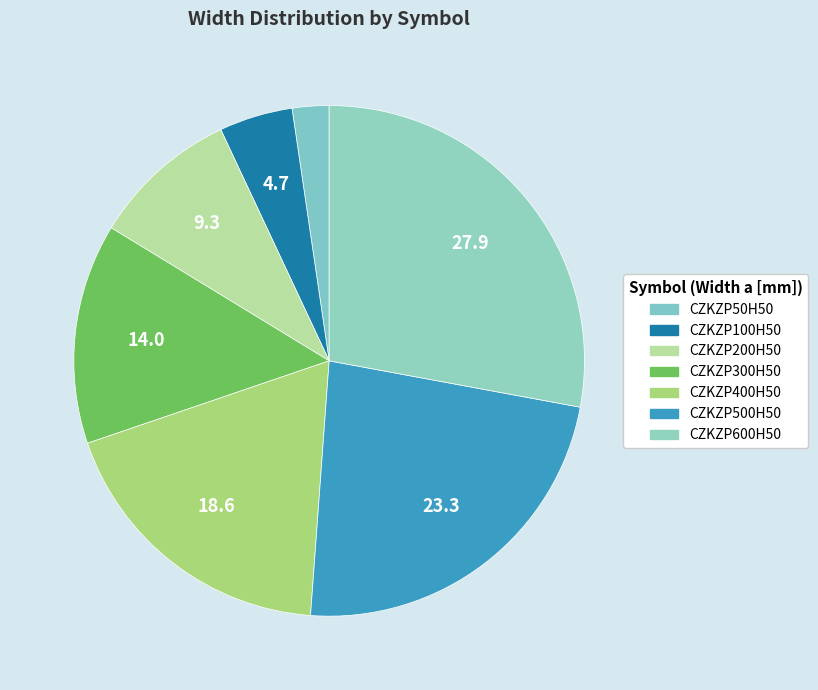

The CZKZP500H50 slice represents 23% of the pie. True or false?

True